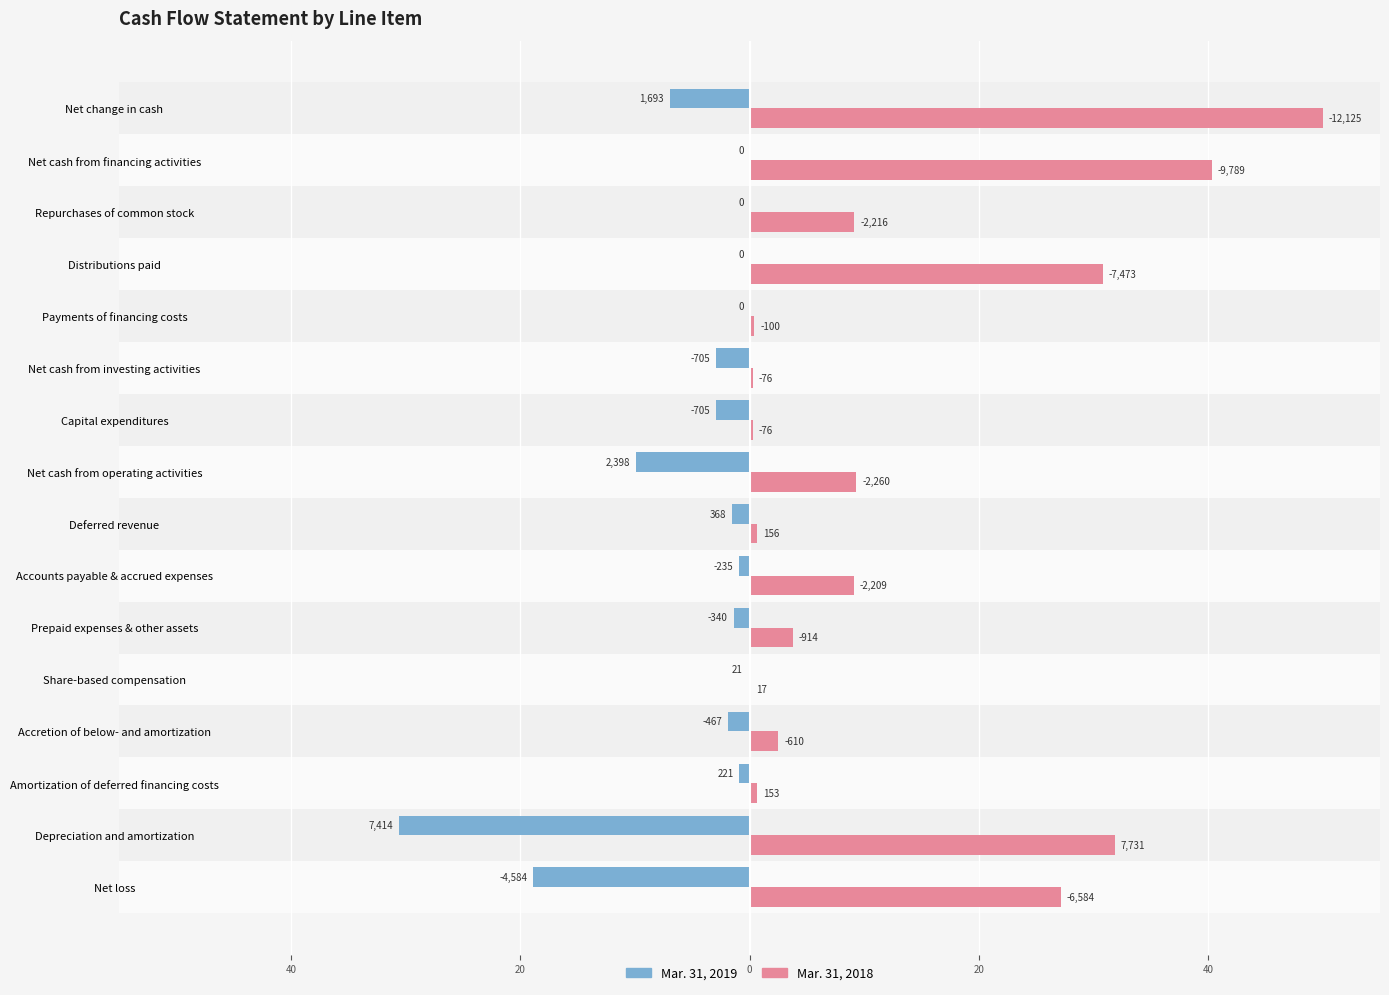

What are all the series names shown in the legend?

Mar. 31, 2019, Mar. 31, 2018